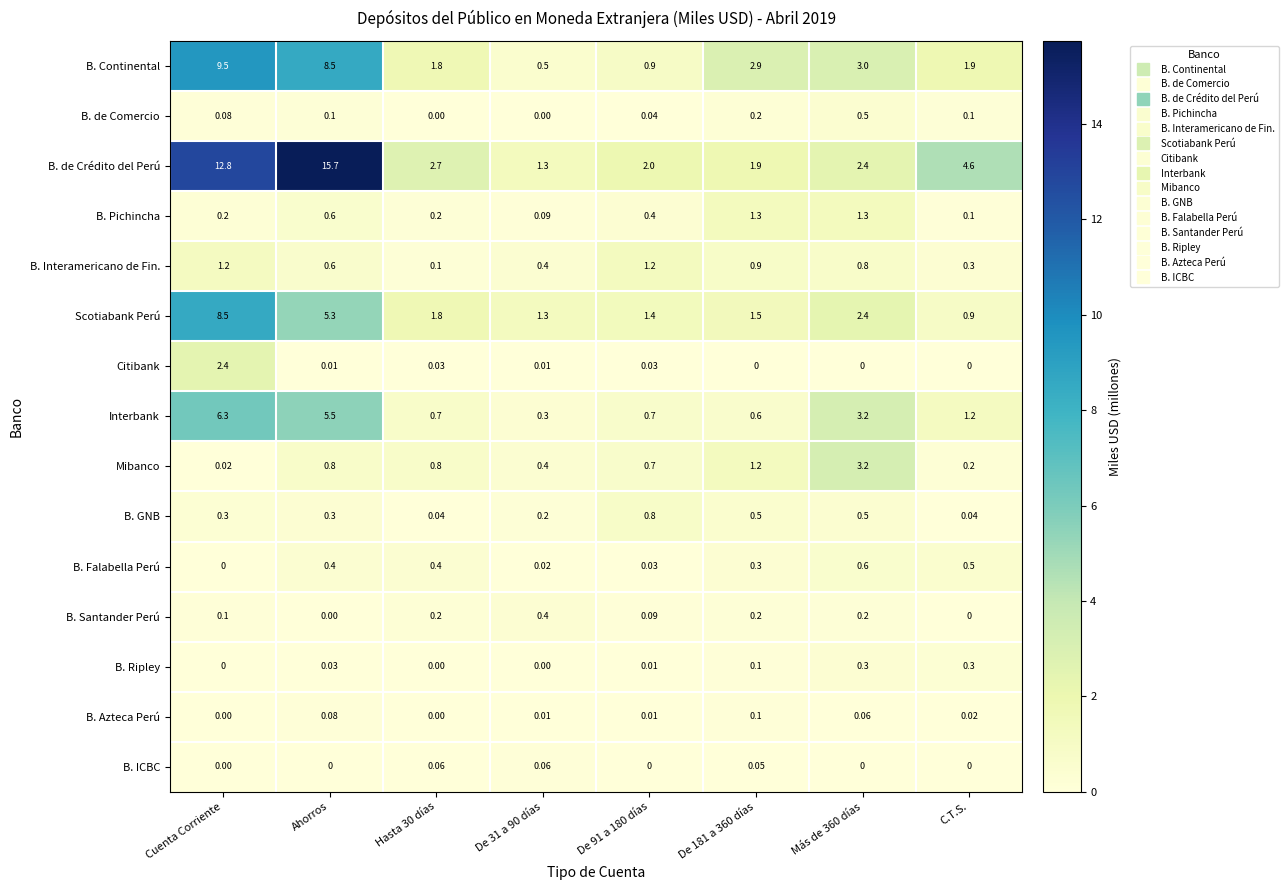

Which series has the largest range (max minus min)?

B. de Crédito del Perú